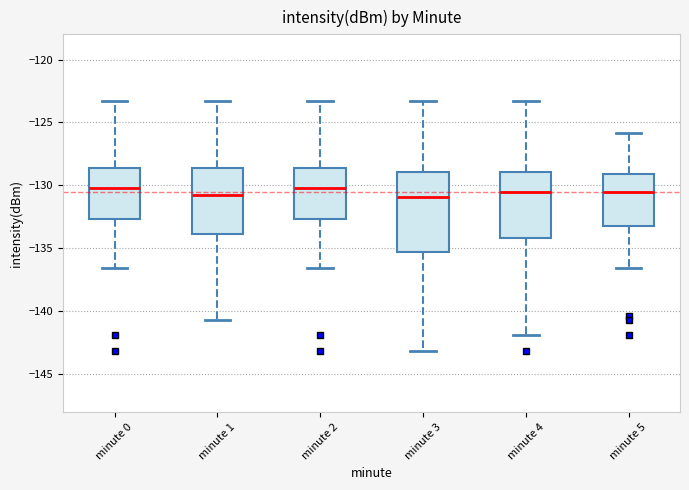

Comparing the boxes themselves (not the whiskers), which one is the tallest?

minute 3